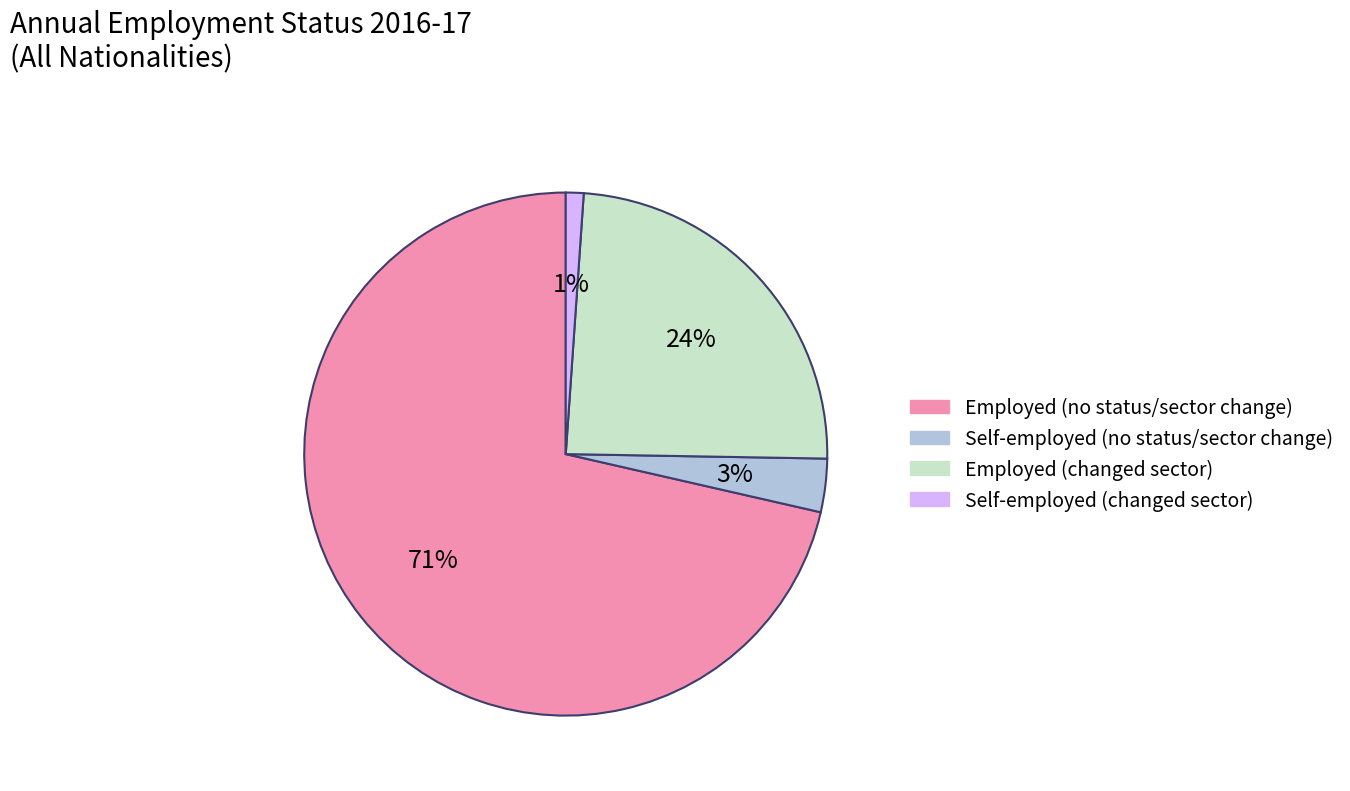

Which has a higher value, Employed (no status/sector change) or Self-employed (changed sector)?

Employed (no status/sector change)